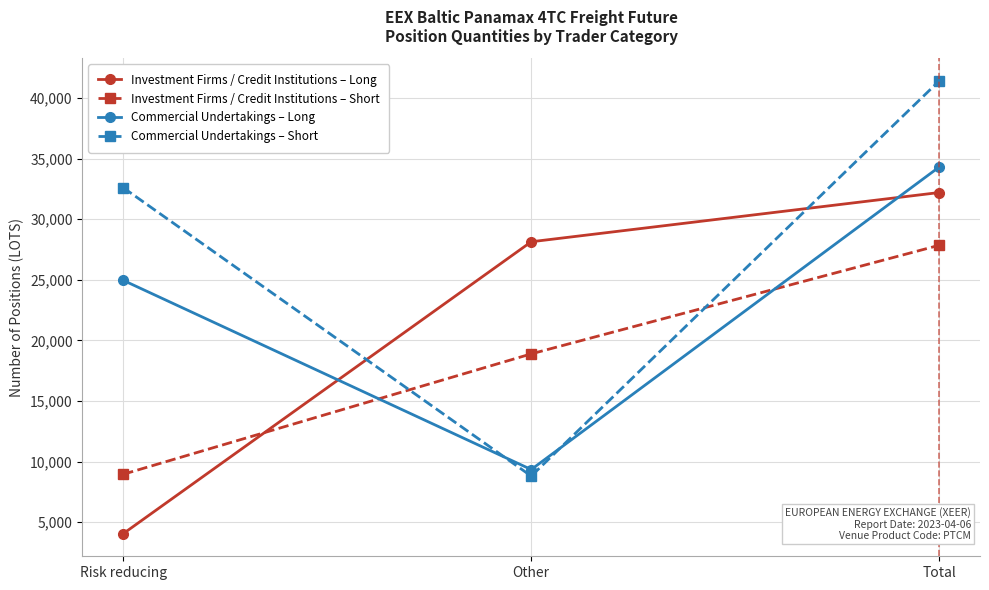

What is the difference between the Commercial Undertakings – Long values at Other and Risk reducing?

15606.7